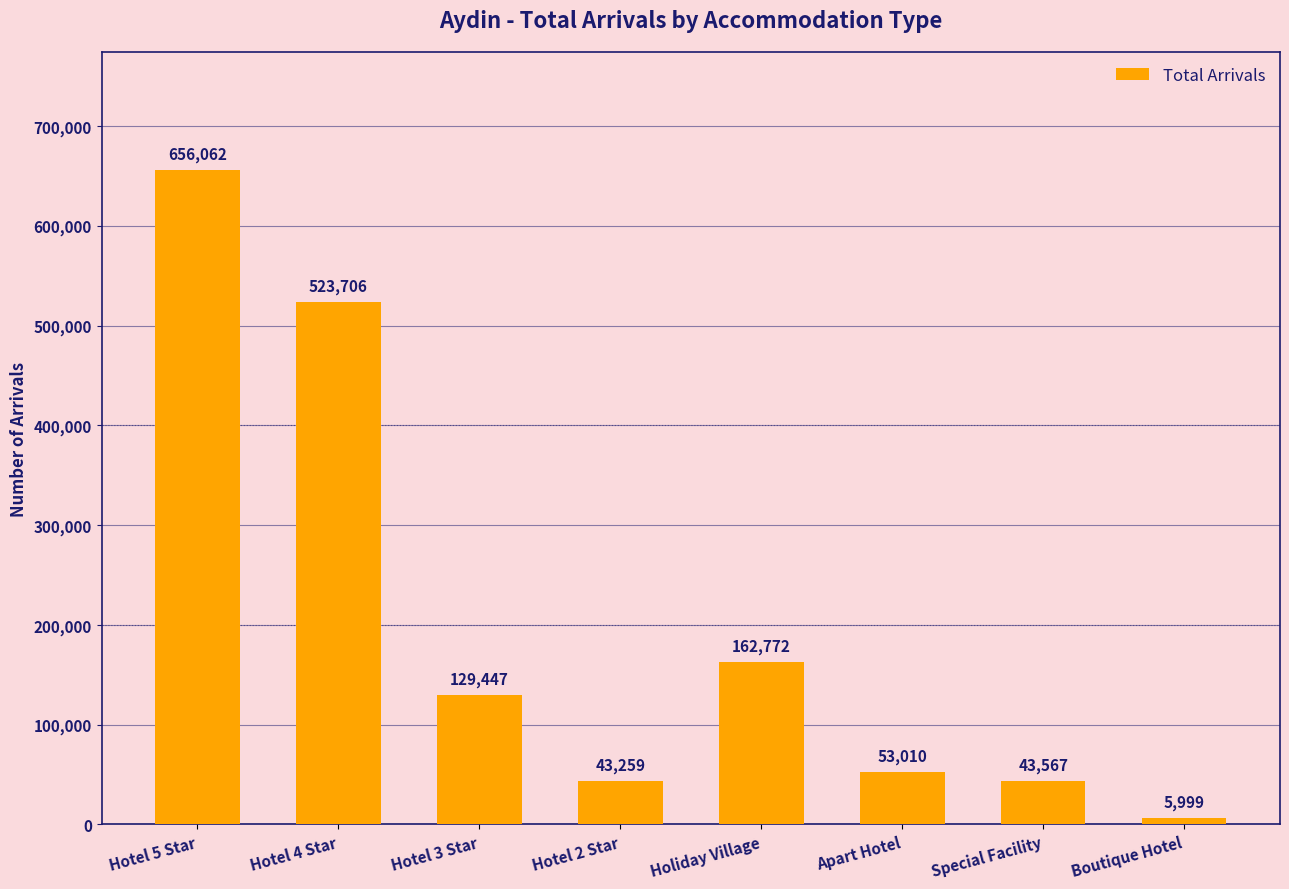

Where does the data first go above 129447?

Hotel 5 Star